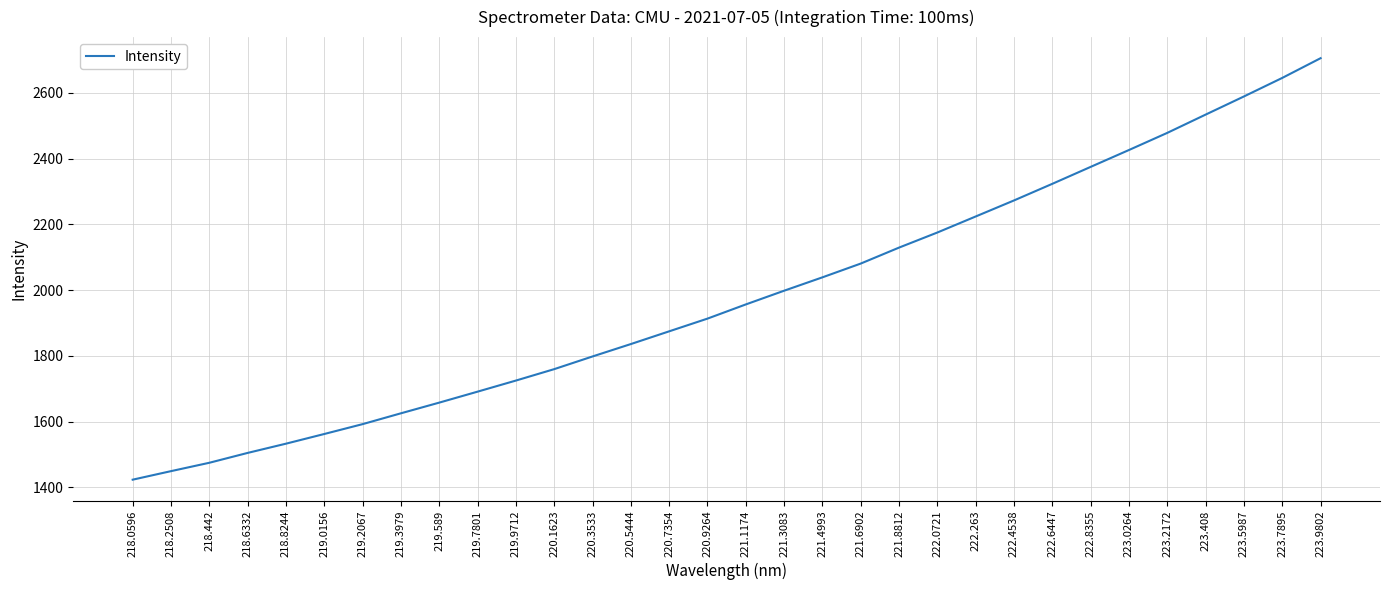

Reading left to right, what are all the values shown in this chart?

218.0596=1423.6	218.2508=1449.6	218.442=1475.0	218.6332=1505.0	218.8244=1533.1	219.0156=1562.5	219.2067=1592.5	219.3979=1625.4	219.589=1657.9	219.7801=1691.2	219.9712=1724.9	220.1623=1759.6	220.3533=1798.2	220.5444=1835.9	220.7354=1874.6	220.9264=1913.3	221.1174=1956.4	221.3083=1998.1	221.4993=2038.8	221.6902=2080.7	221.8812=2129.2	222.0721=2175.1	222.263=2223.8	222.4538=2272.6	222.6447=2323.1	222.8355=2374.6	223.0264=2425.9	223.2172=2478.0	223.408=2533.6	223.5987=2588.8	223.7895=2645.1	223.9802=2705.1